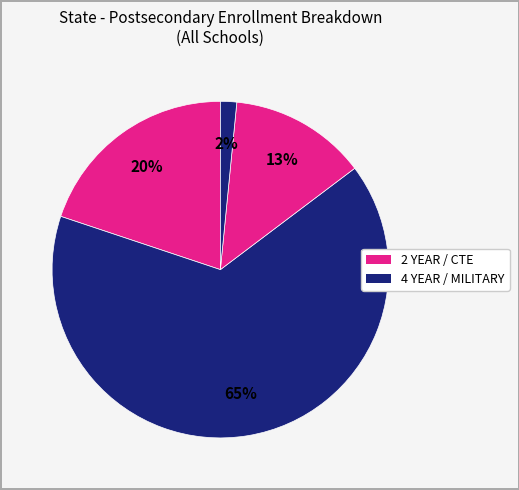

Is there any slice that represents more than half of the pie?

Yes